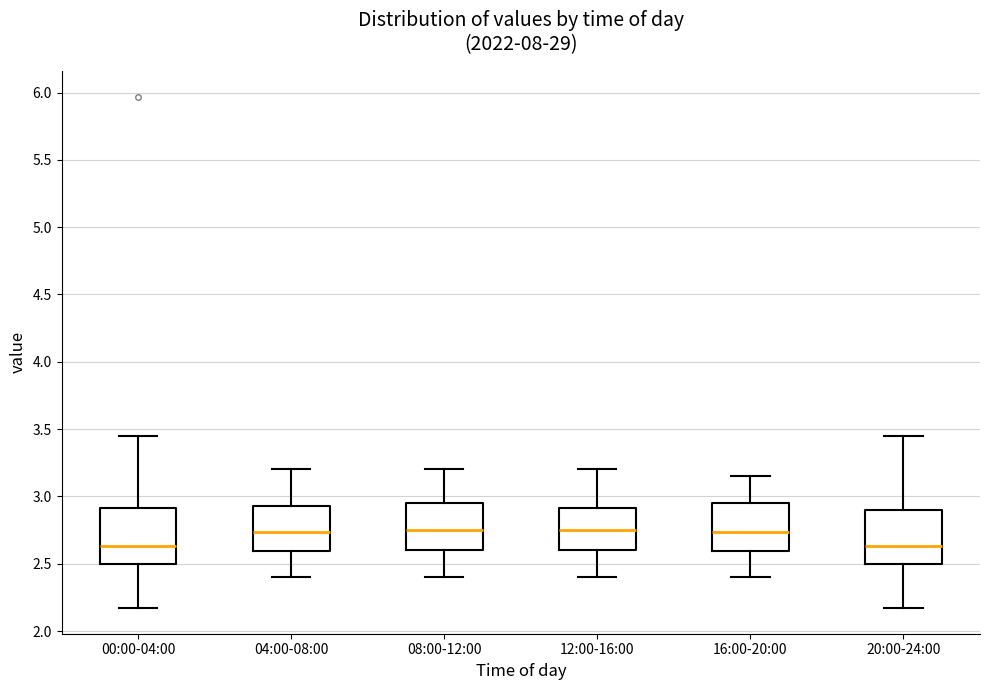

Reading left to right, transcribe this box plot: for each box, give where its median line is, the range the box spans, and where its two whiskers end, as read against the y-axis. The values are not printed on the chart, so give them approximately, as read against the axis.

00:00-04:00: median 2.65, box 2.50 to 2.90, whiskers 2.15 to 3.45
04:00-08:00: median 2.75, box 2.60 to 2.95, whiskers 2.40 to 3.20
08:00-12:00: median 2.75, box 2.60 to 2.95, whiskers 2.40 to 3.20
12:00-16:00: median 2.75, box 2.60 to 2.90, whiskers 2.40 to 3.20
16:00-20:00: median 2.75, box 2.60 to 2.95, whiskers 2.40 to 3.15
20:00-24:00: median 2.65, box 2.50 to 2.90, whiskers 2.15 to 3.45